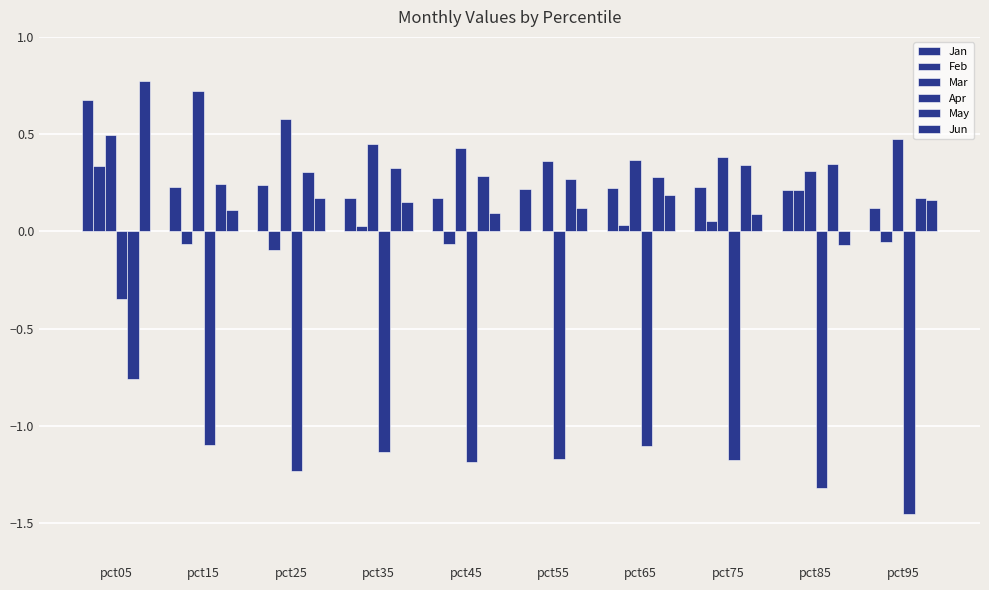

Reading right to left, transcribe all the data shown in this chart.

Jan: 0.1	0.2	0.2	0.2	0.2	0.2	0.2	0.2	0.2	0.7
Feb: -0.1	0.2	0.1	0.0	0.0	-0.1	0.0	-0.1	-0.1	0.3
Mar: 0.5	0.3	0.4	0.4	0.4	0.4	0.5	0.6	0.7	0.5
Apr: -1.5	-1.3	-1.2	-1.1	-1.2	-1.2	-1.1	-1.2	-1.1	-0.3
May: 0.2	0.3	0.3	0.3	0.3	0.3	0.3	0.3	0.2	-0.8
Jun: 0.2	-0.1	0.1	0.2	0.1	0.1	0.2	0.2	0.1	0.8